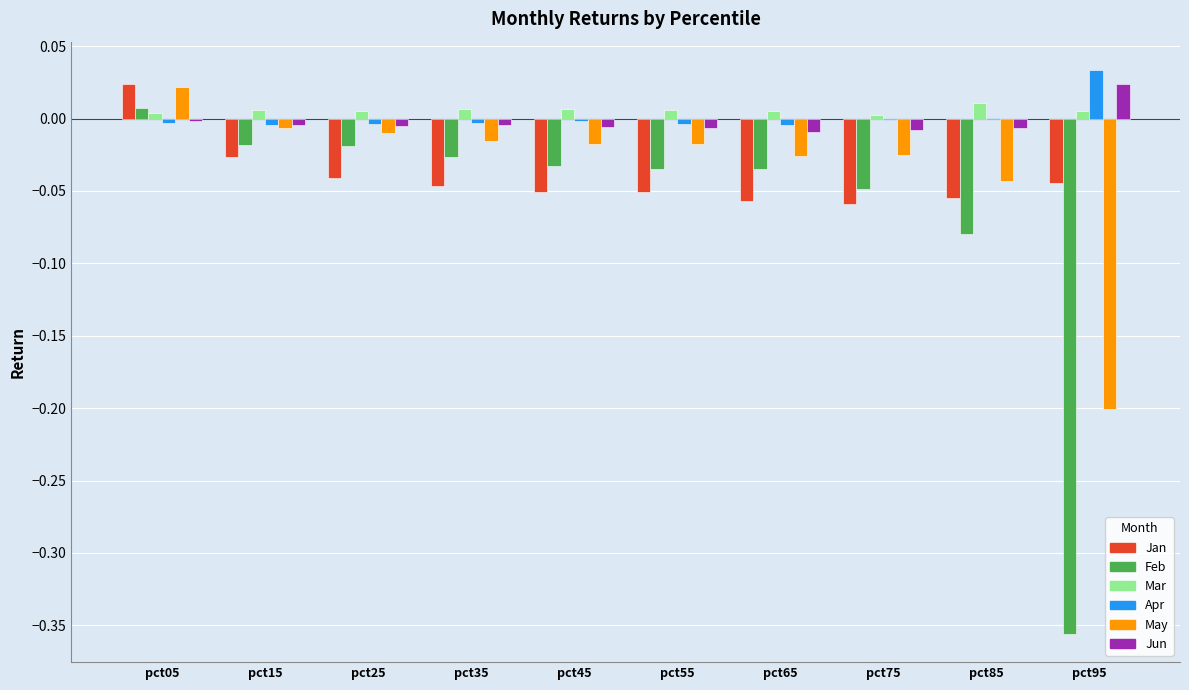

What is the sum of all Feb values?

-0.6